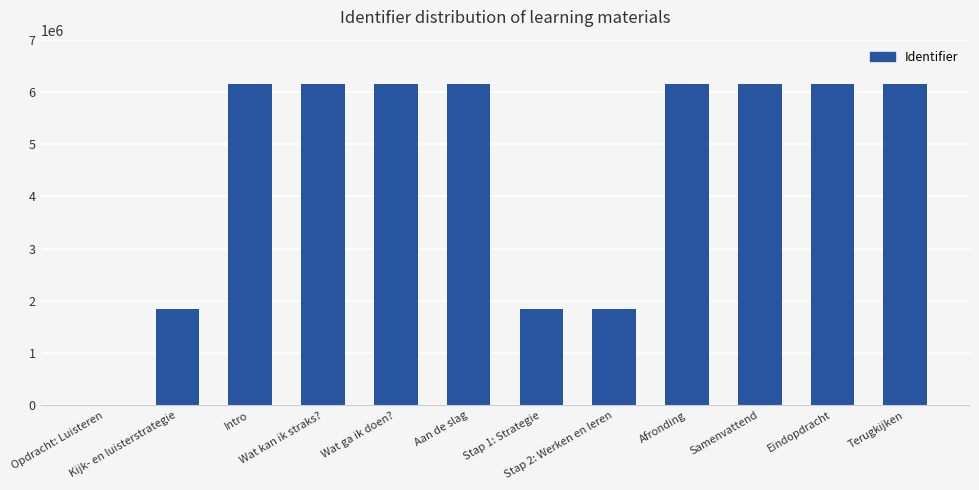

What is the sum of all values?

54777672